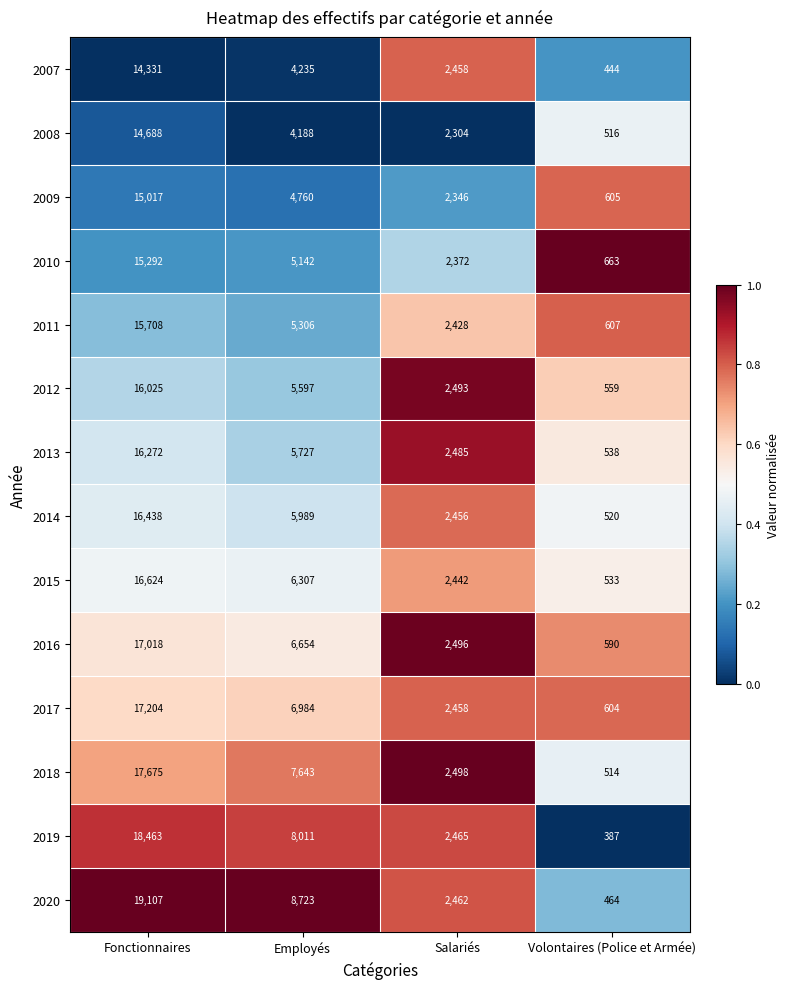

Which series changed the most between Salariés and Volontaires (Police et Armée)?

2019